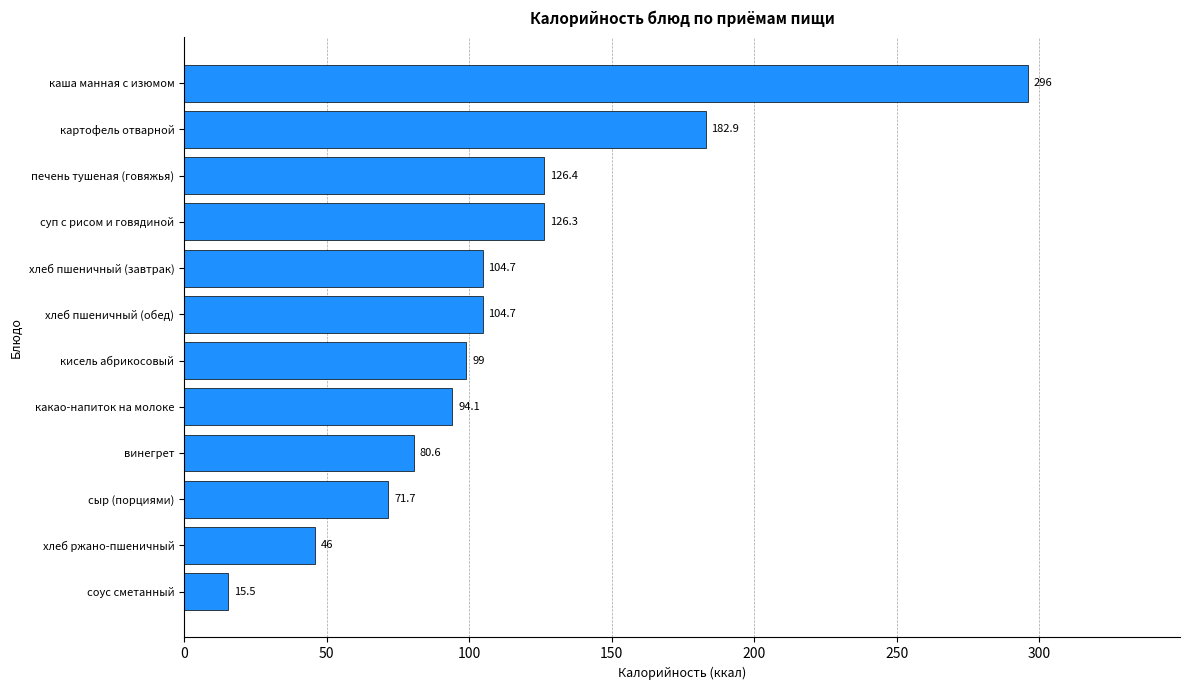

Is it true that the value at кисель абрикосовый is 99.0?

True